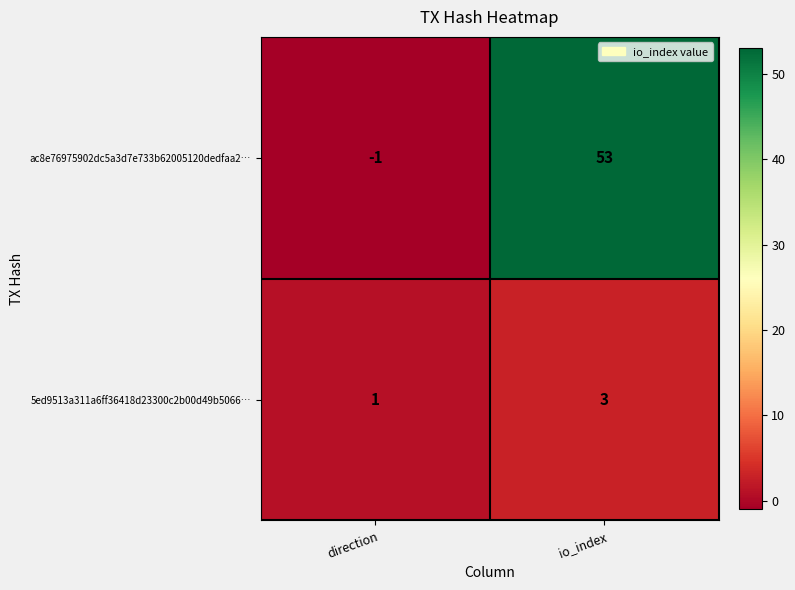

Reading left to right, list all the values displayed in this chart.

ac8e76975902dc5a3d7e733b62005120dedfaa2…: direction=-1	io_index=53
5ed9513a311a6ff36418d23300c2b00d49b5066…: direction=1	io_index=3